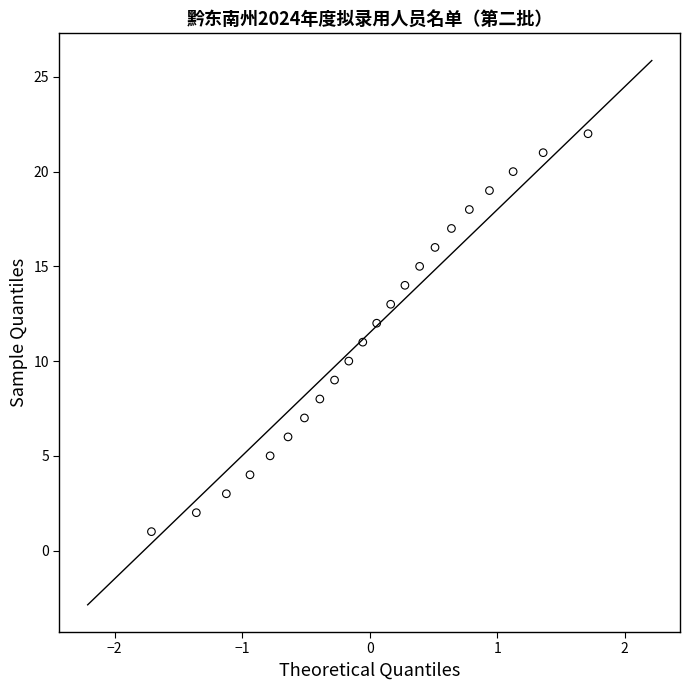

What is the range of Y values (max minus min)?

21